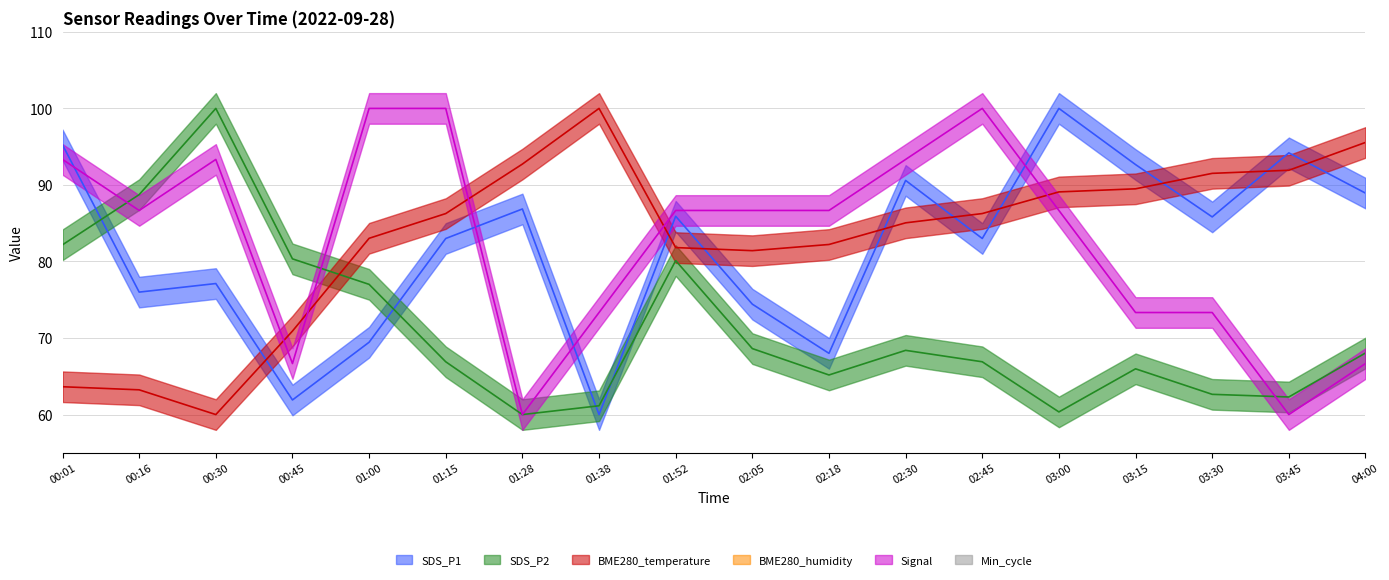

In SDS_P1, how many points are lower than both neighbors (excluding endpoints)?

6